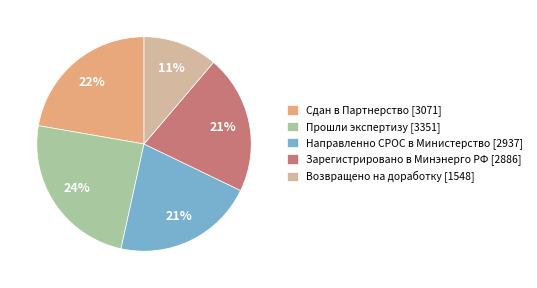

What is the smallest slice in the pie chart?

Возвращено на доработку